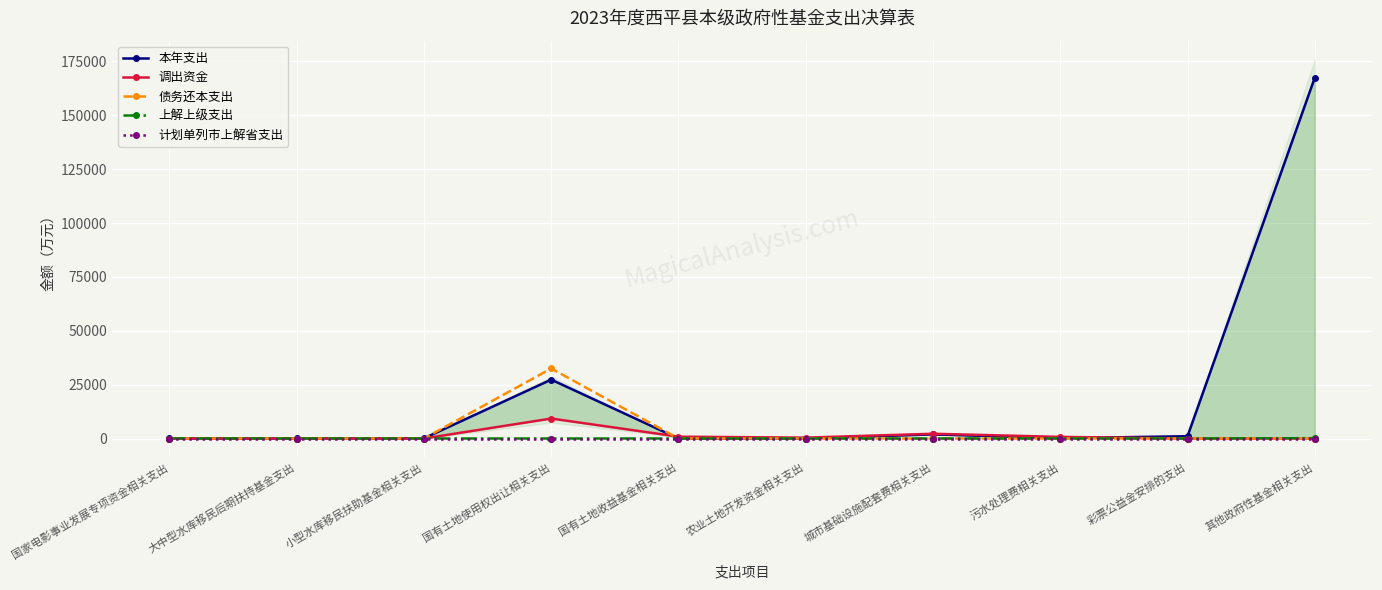

How many interior local peaks does the 本年支出 series have?

2